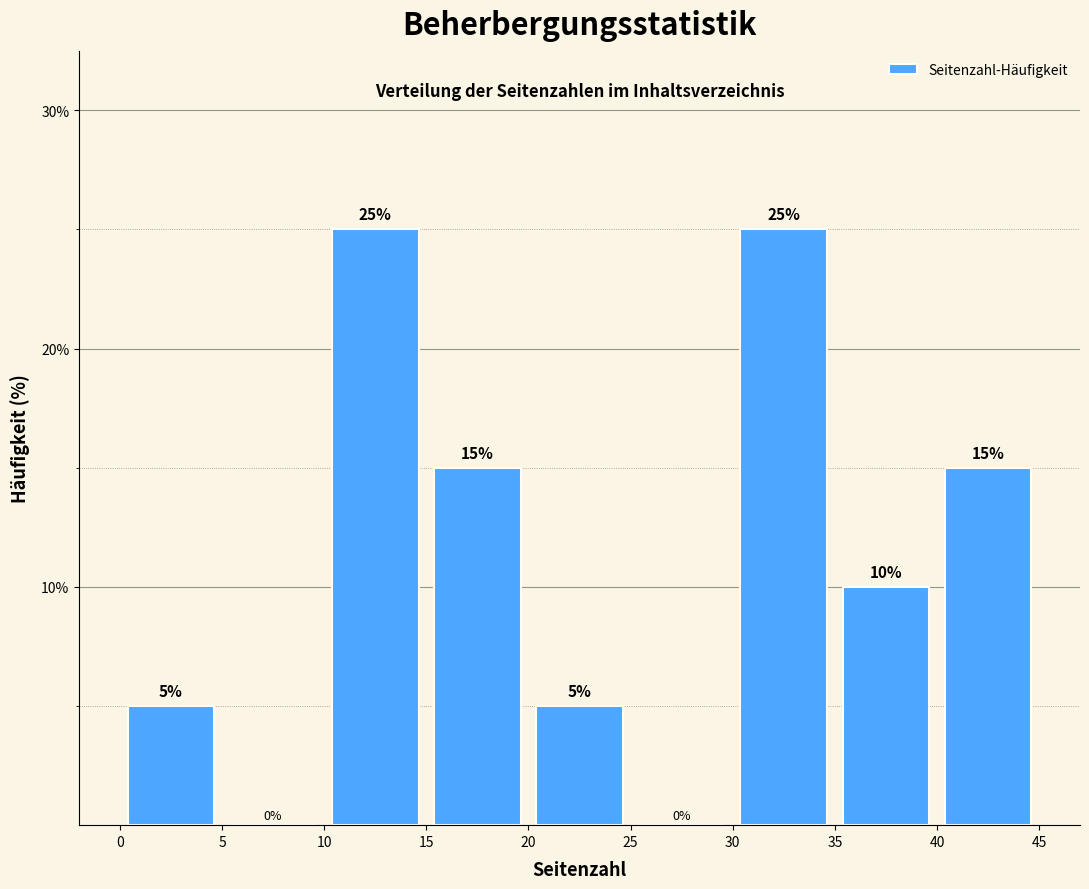

Reading left to right, list every bar in this chart as the range it spans on the x-axis followed by its height.

0 to 5: 5
5 to 10: 0
10 to 15: 25
15 to 20: 15
20 to 25: 5
25 to 30: 0
30 to 35: 25
35 to 40: 10
40 to 45: 15